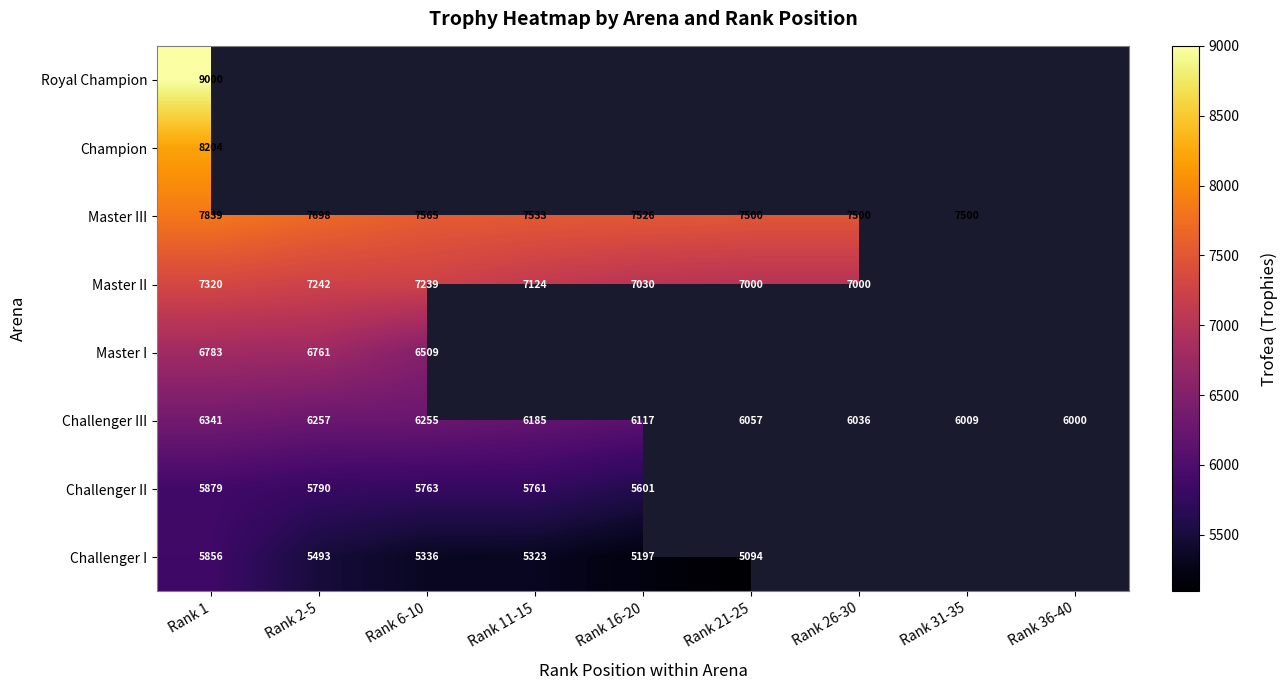

True or false: Master II has a value of 3018 at Rank 21-25.

False